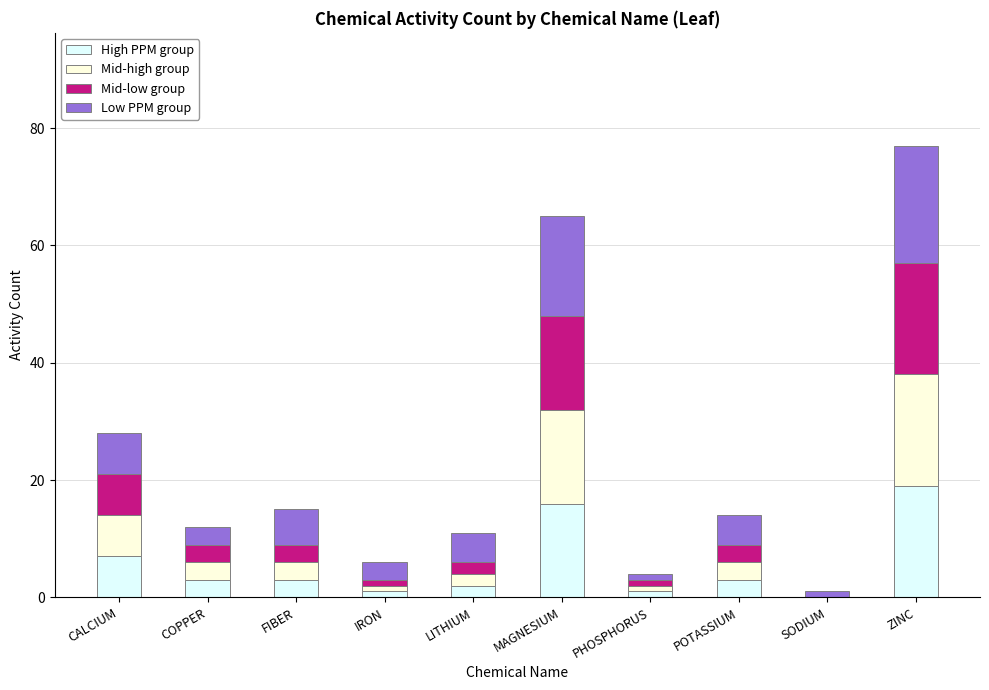

At which category is the sum across all series the highest?

ZINC